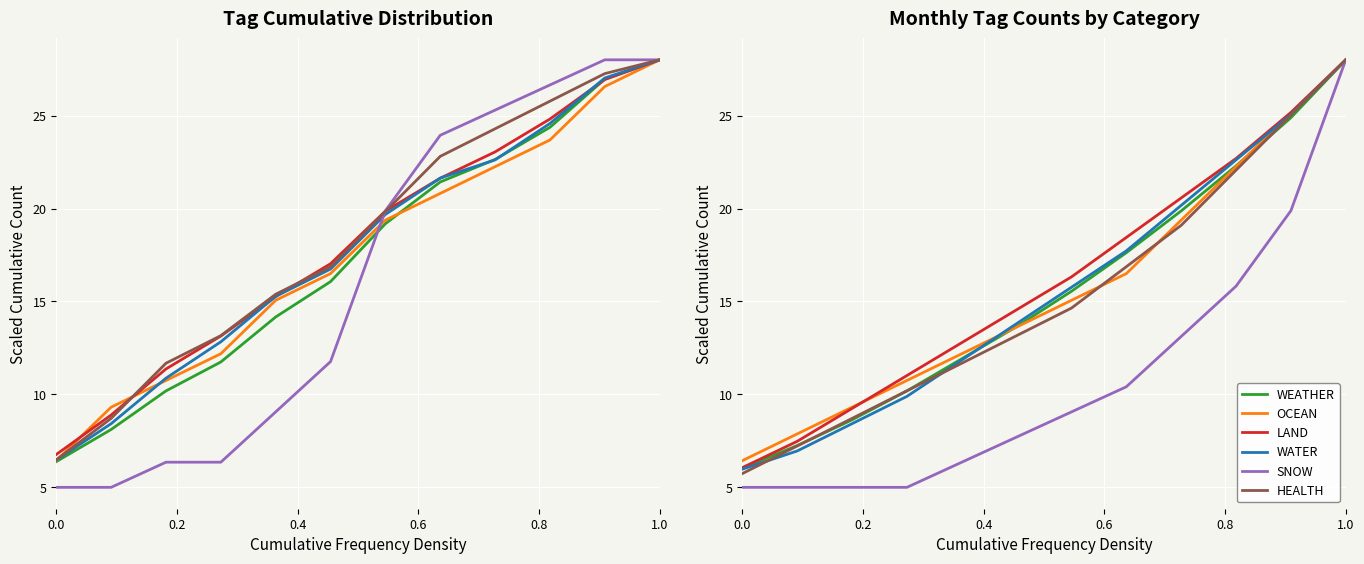

Which series has the largest range (max minus min)?

SNOW